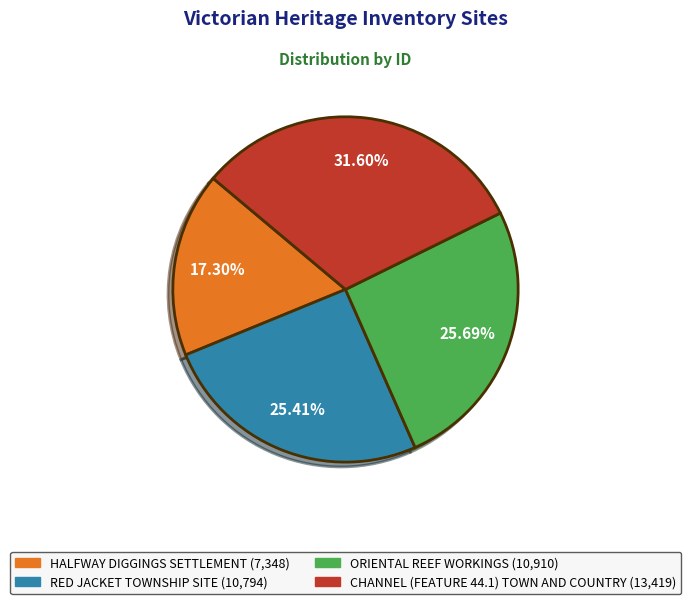

How many slices are in this pie chart?

4